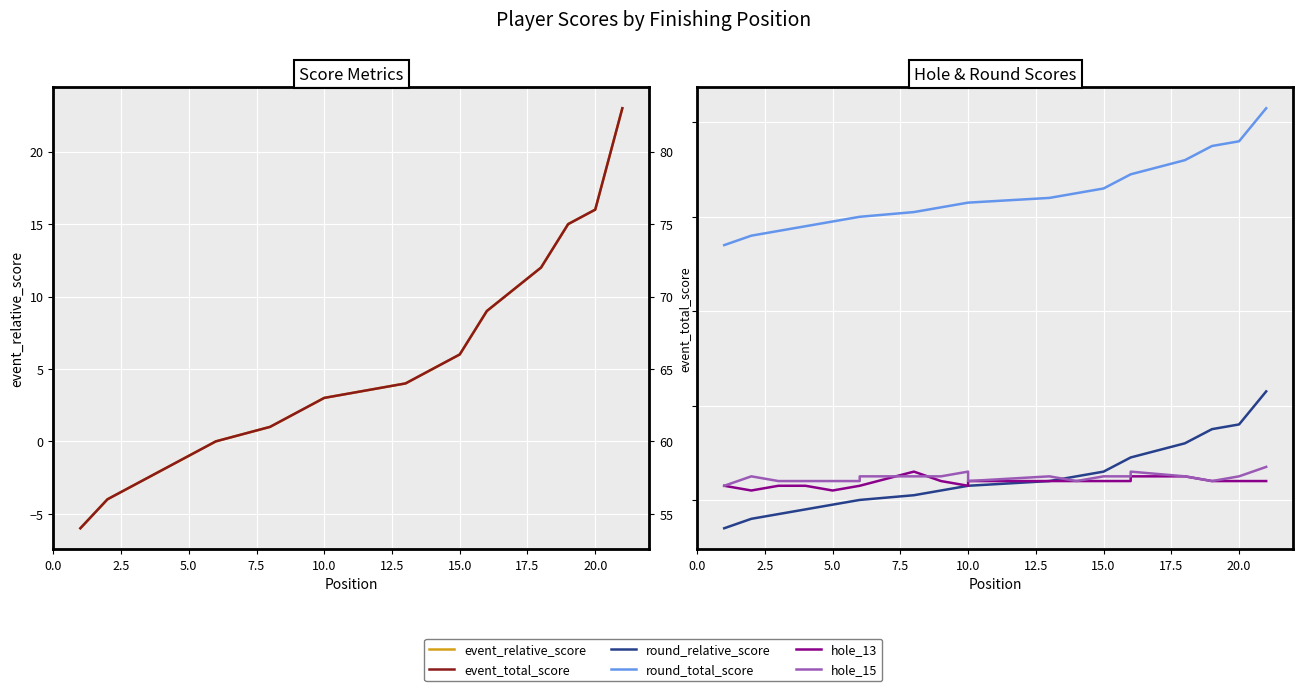

Which series has the largest total across all categories?

round_total_score